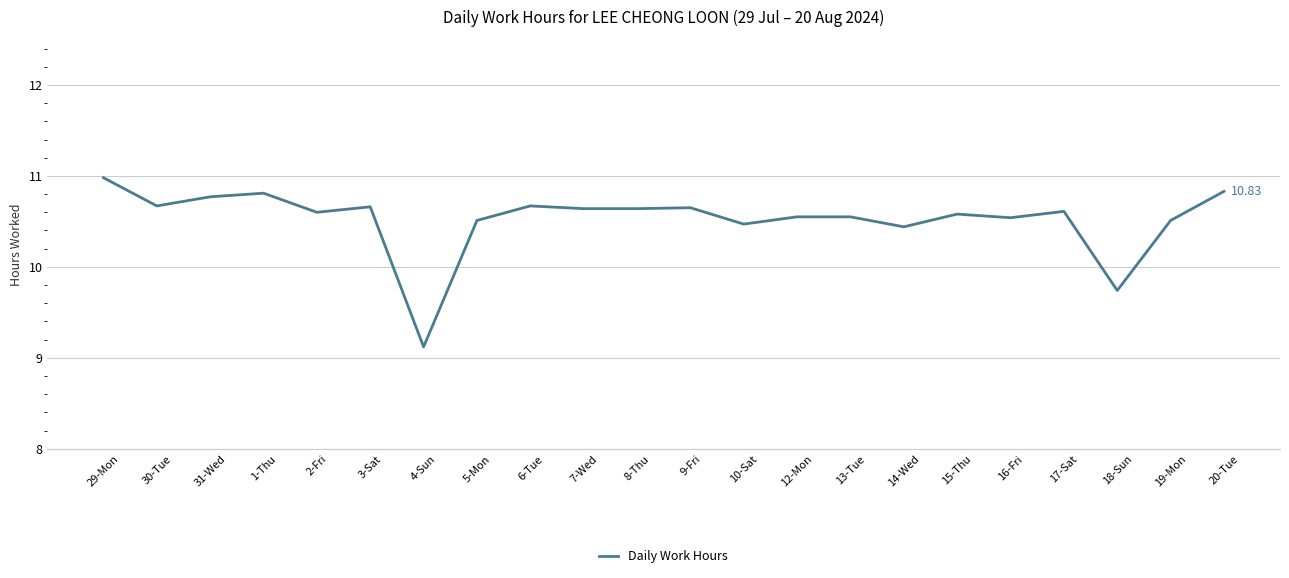

True or false: the data shows 15.1 at 10-Sat.

False